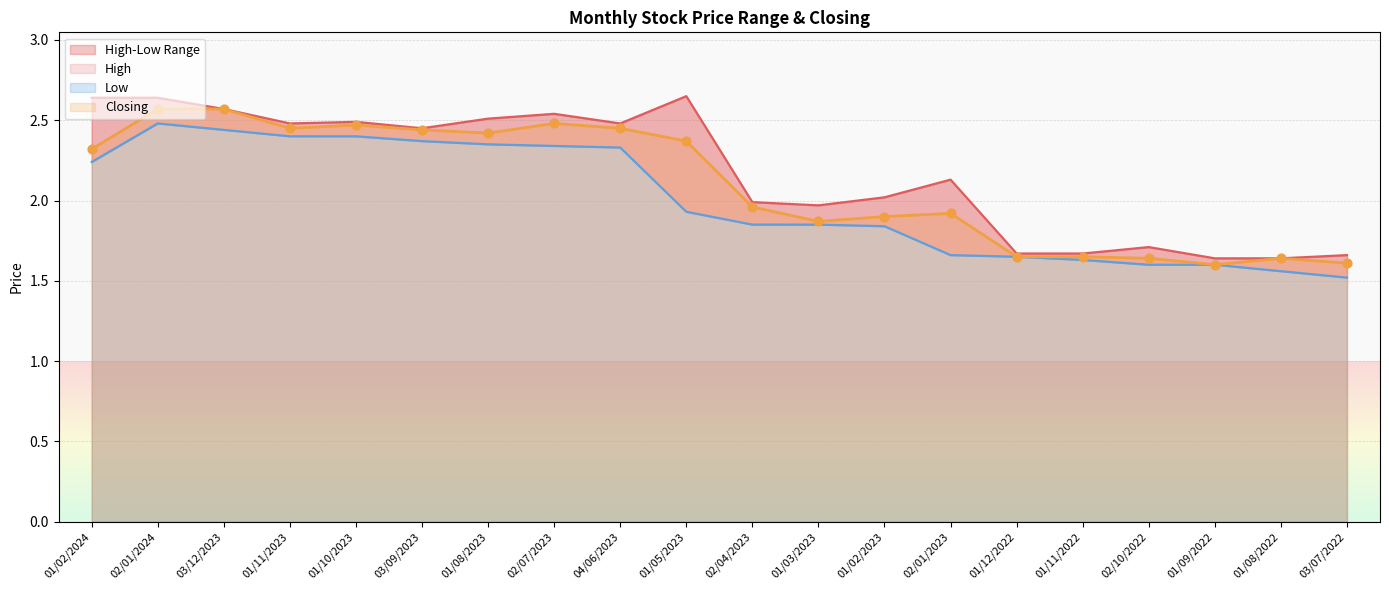

At which category is the sum across all series the highest?

02/01/2024